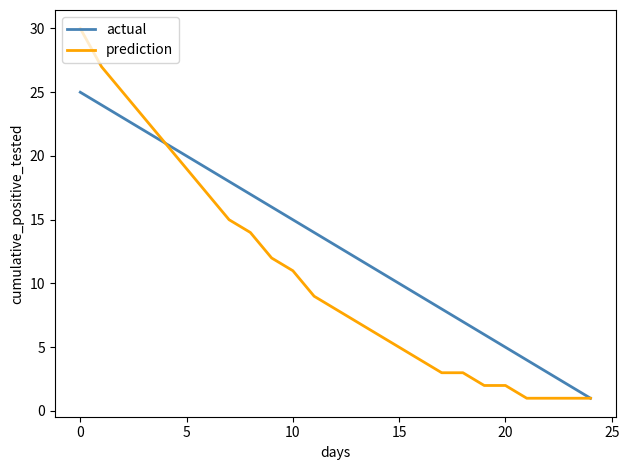

What is the average value of the prediction series?

11